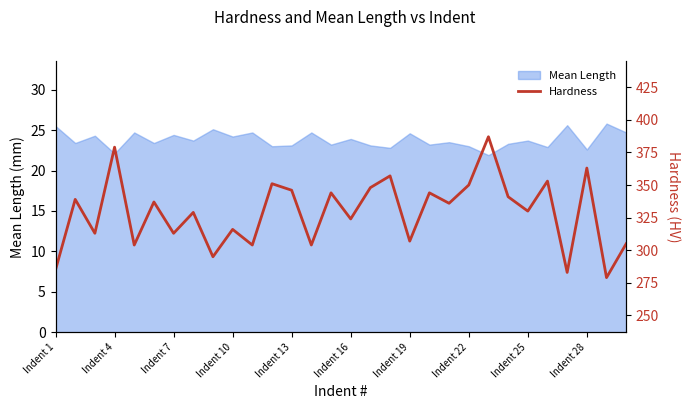

What is the maximum value for Mean Length?

25.8